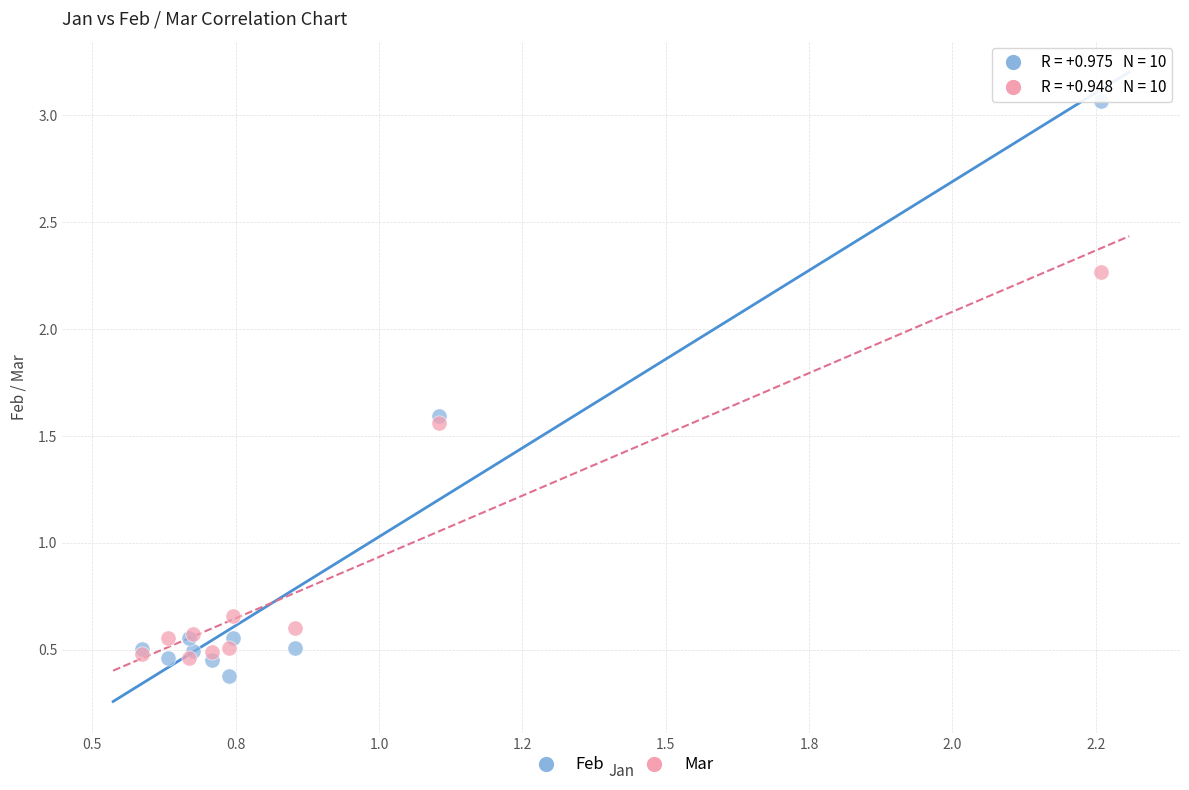

What are all the series names shown in the legend?

Feb, Mar